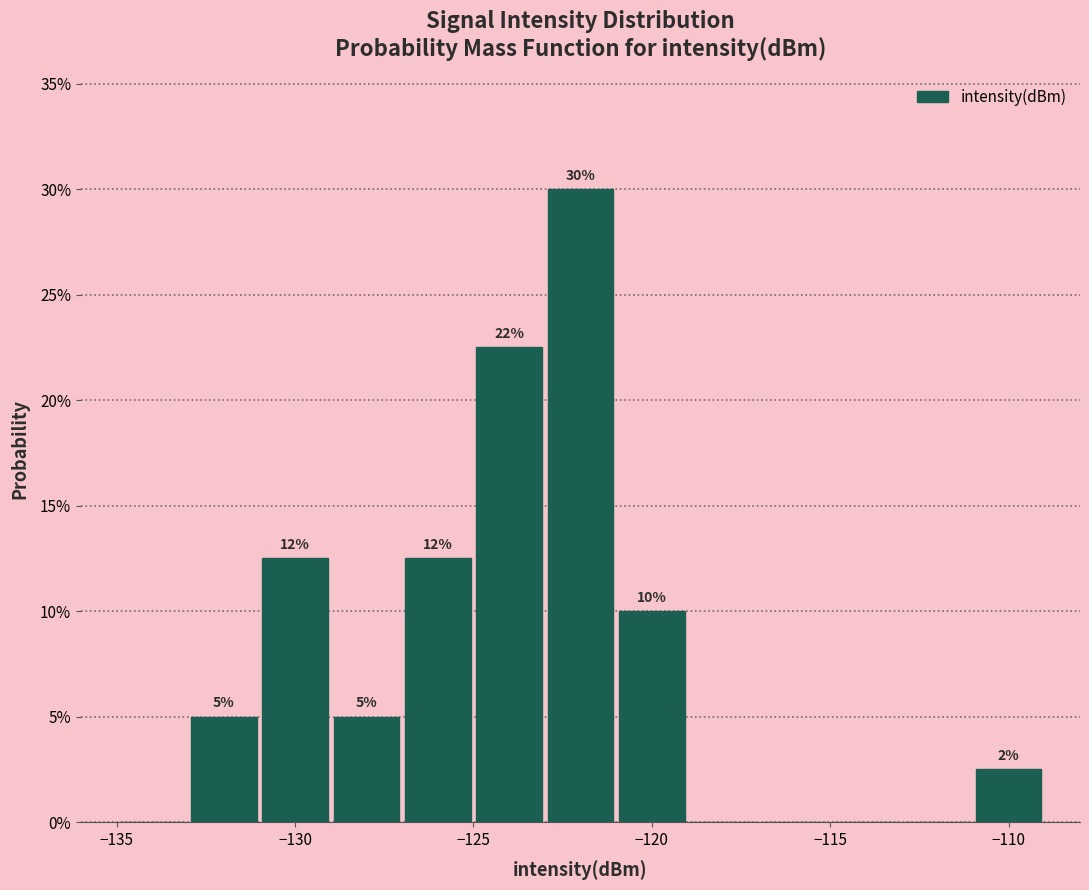

Over which range of the x-axis is the bar tallest?

-123 to -121